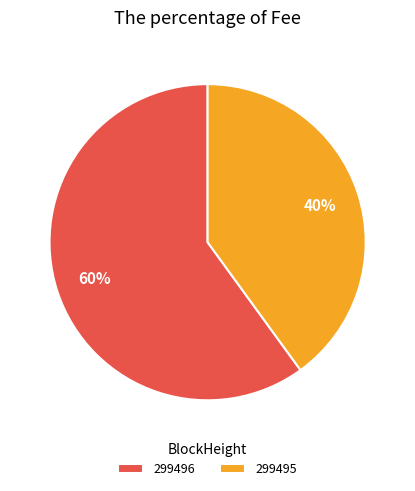

Does 299496 account for over 50% of the chart?

Yes